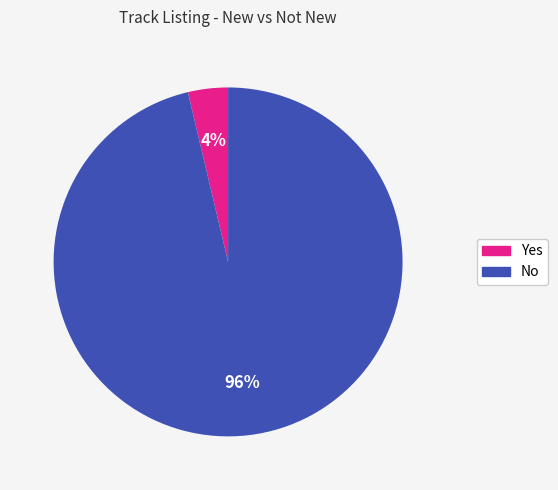

To the nearest percent, what is the combined percentage of Yes and No?

100%